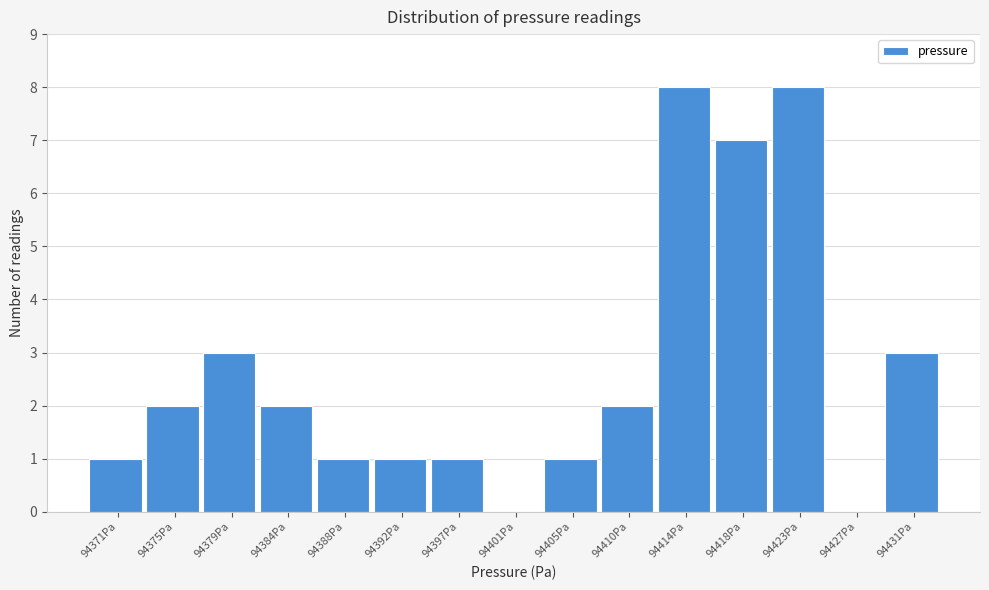

Reading left to right, list all the values displayed in this chart.

94371Pa=1	94375Pa=2	94379Pa=3	94384Pa=2	94388Pa=1	94392Pa=1	94397Pa=1	94401Pa=0	94405Pa=1	94410Pa=2	94414Pa=8	94418Pa=7	94423Pa=8	94427Pa=0	94431Pa=3